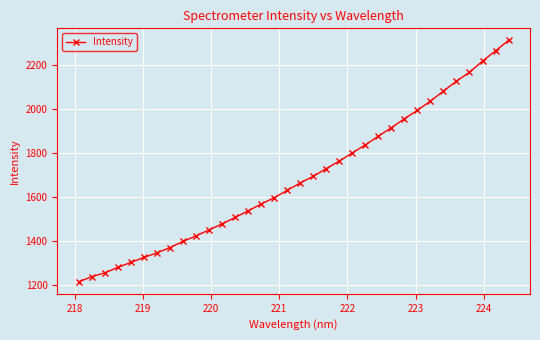

What is the value of the 2nd point from the left?

1237.5